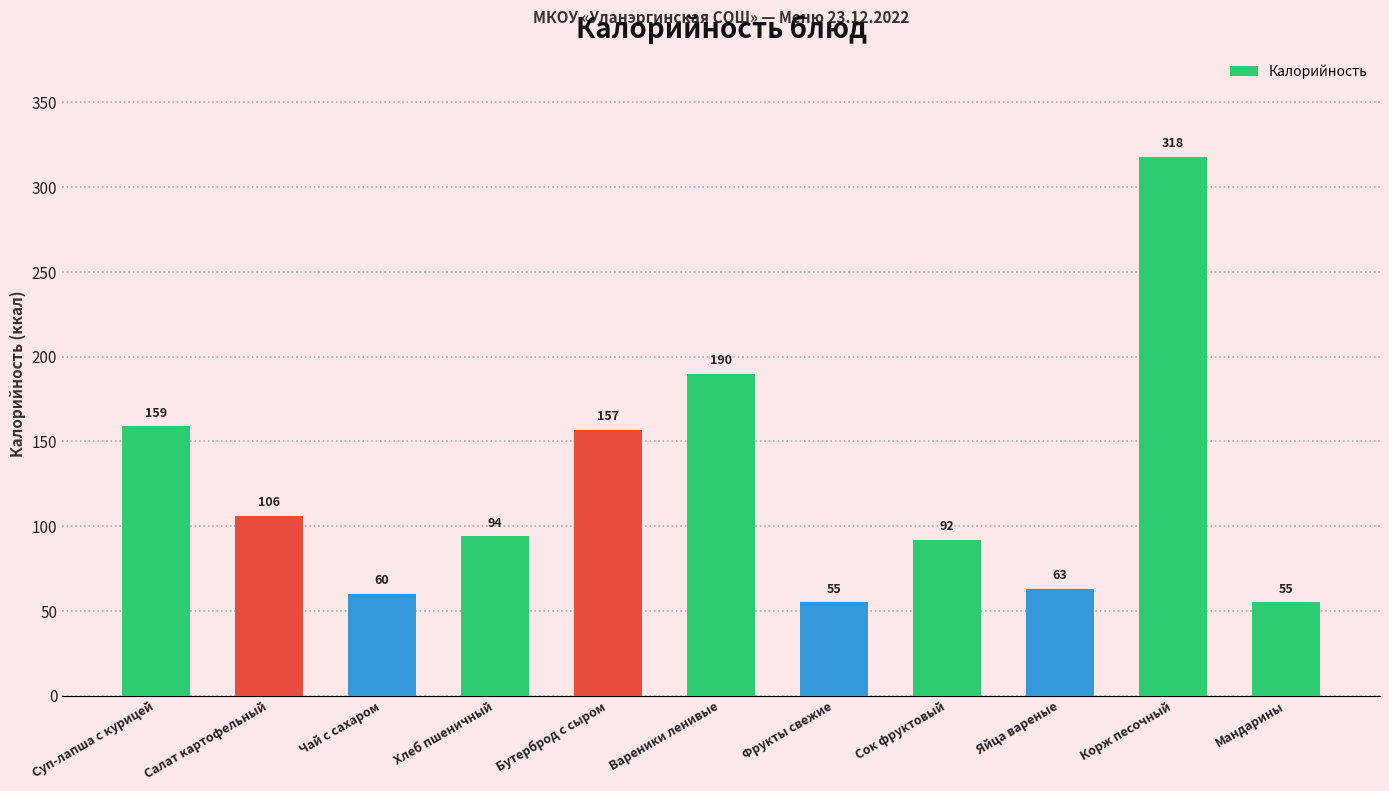

What is the difference between the maximum and minimum values?

262.9